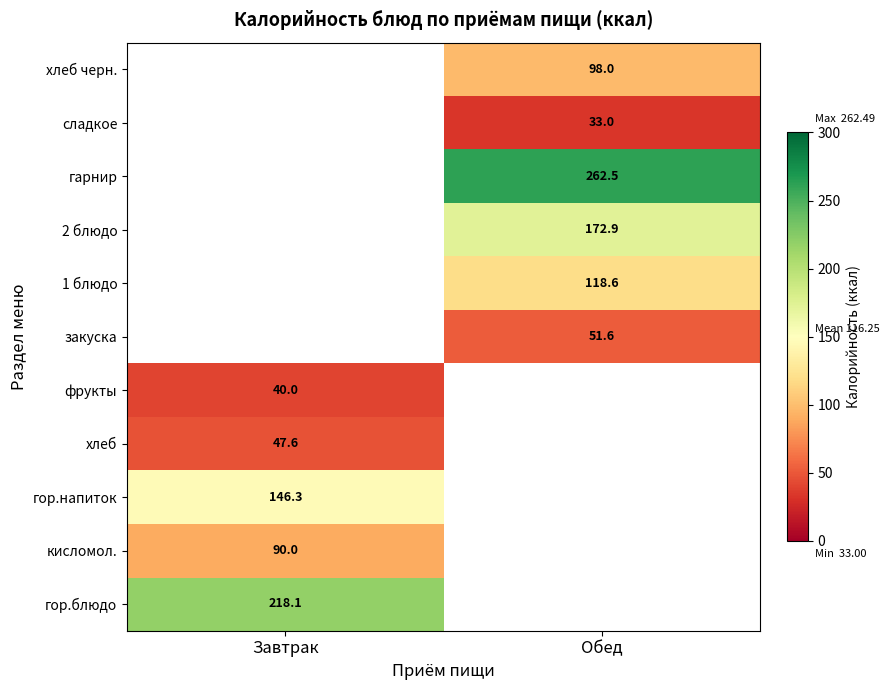

Is the value of гор.напиток at Завтрак greater than the value of гарнир at Обед?

No